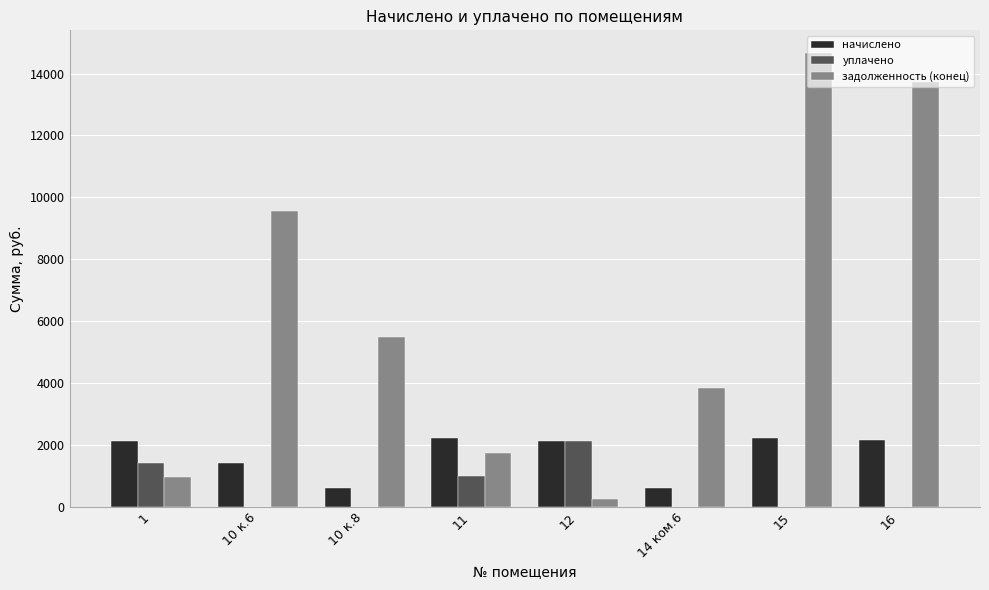

The value of начислено at 11 is 3179.3. True or false?

False